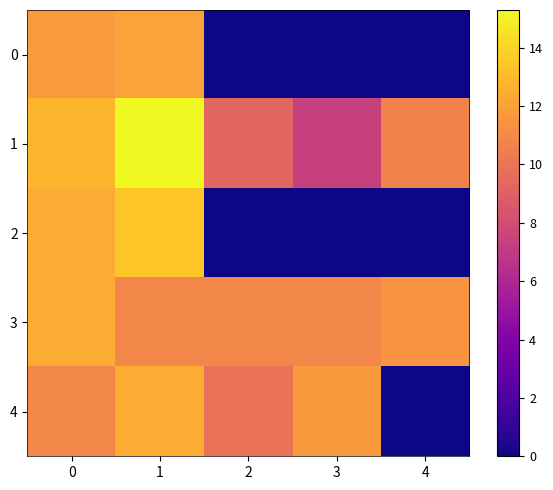

What is the maximum value shown in the chart?

15.3